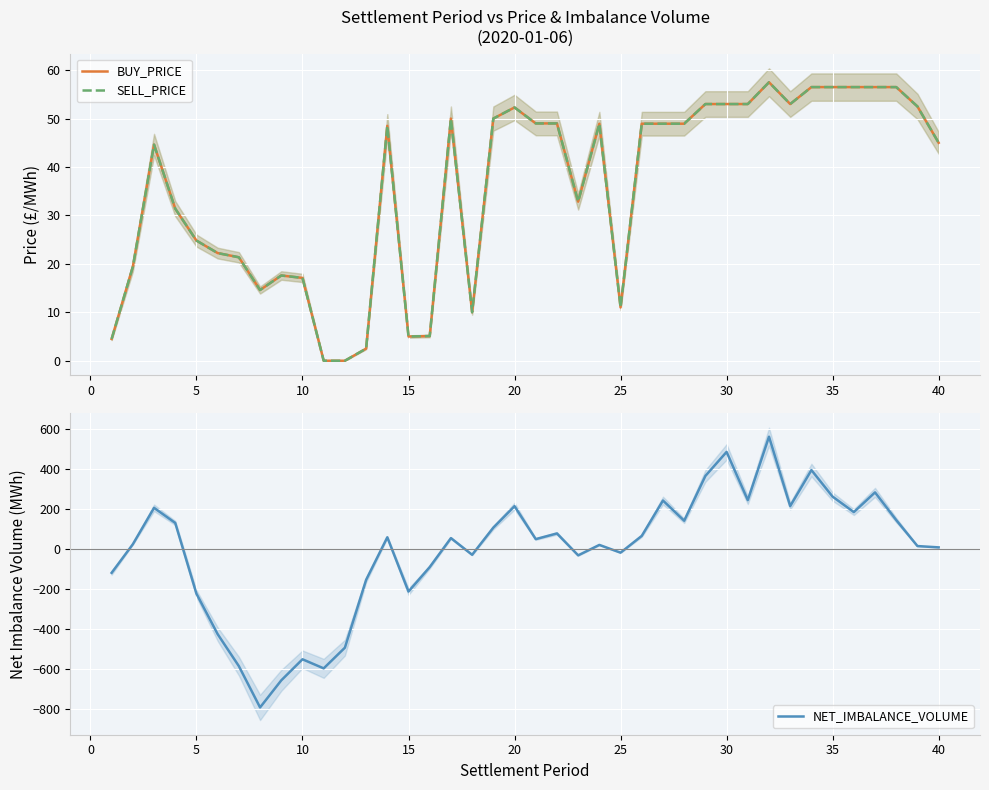

True or false: SELL_PRICE has more than 0 interior local peaks.

True